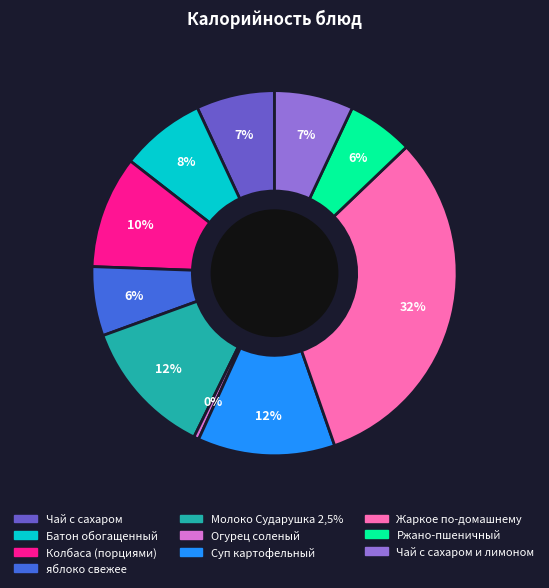

How many slices are in this pie chart?

10